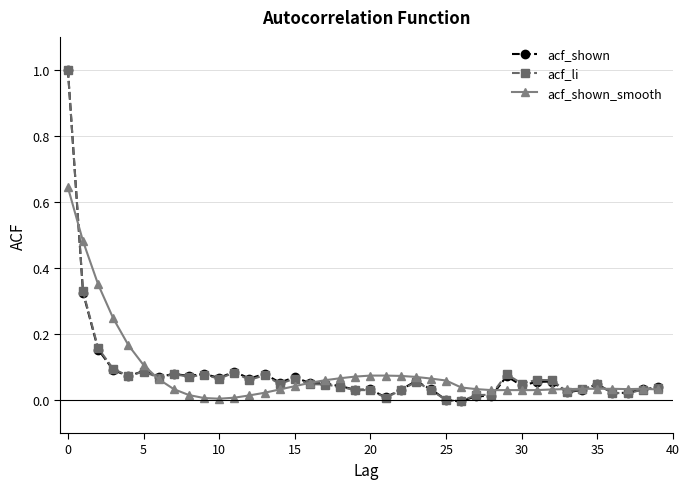

True or false: acf_shown has more than 2 interior local peaks.

True